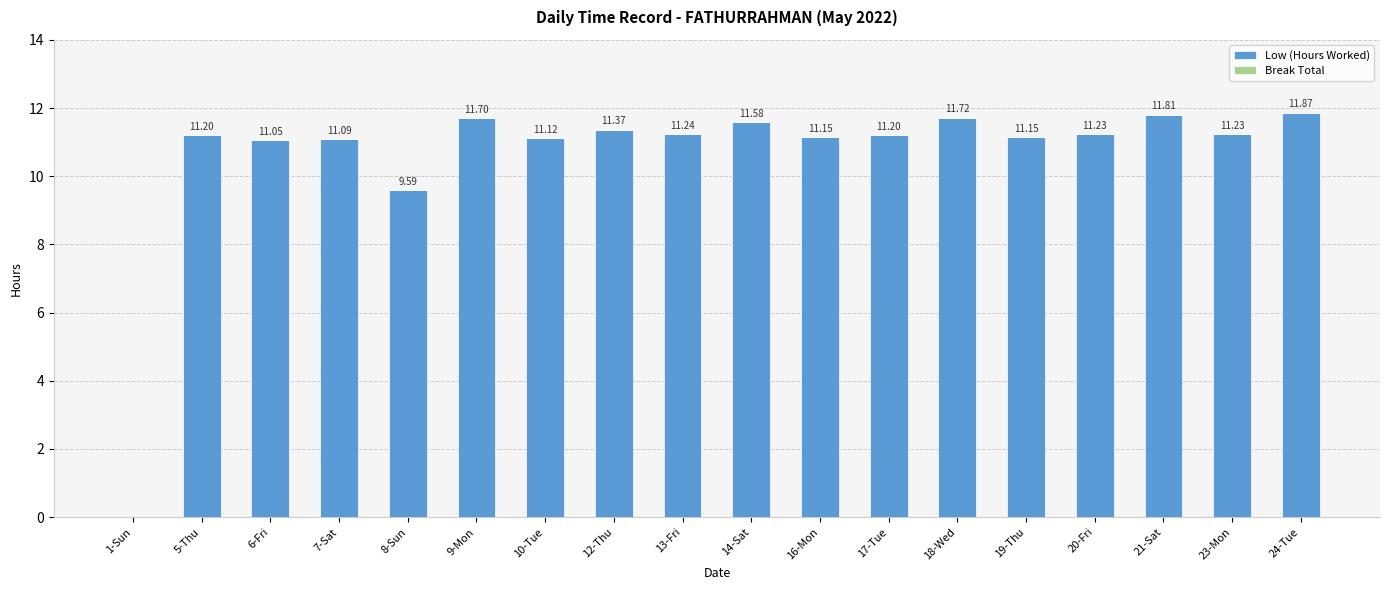

What is the sum of the values at 14-Sat and 17-Tue?

22.8